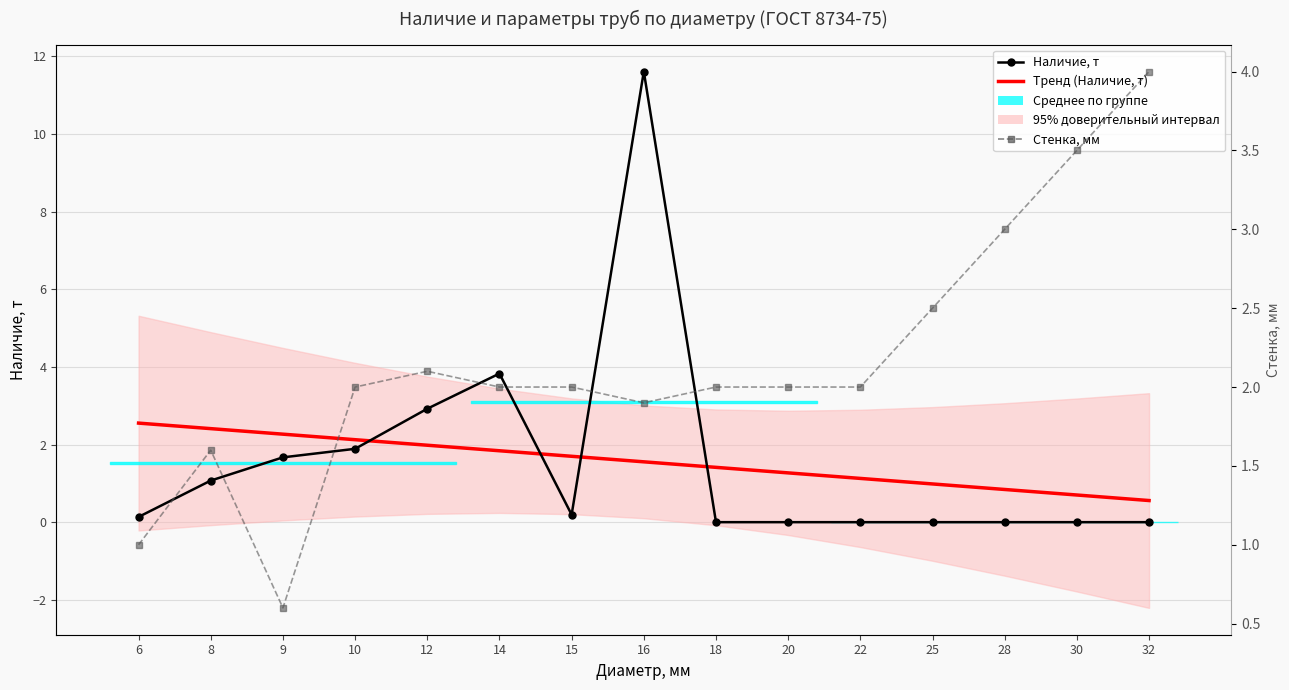

What is the value of the Тренд (Наличие, т) point at the 7th from the left?

1.7